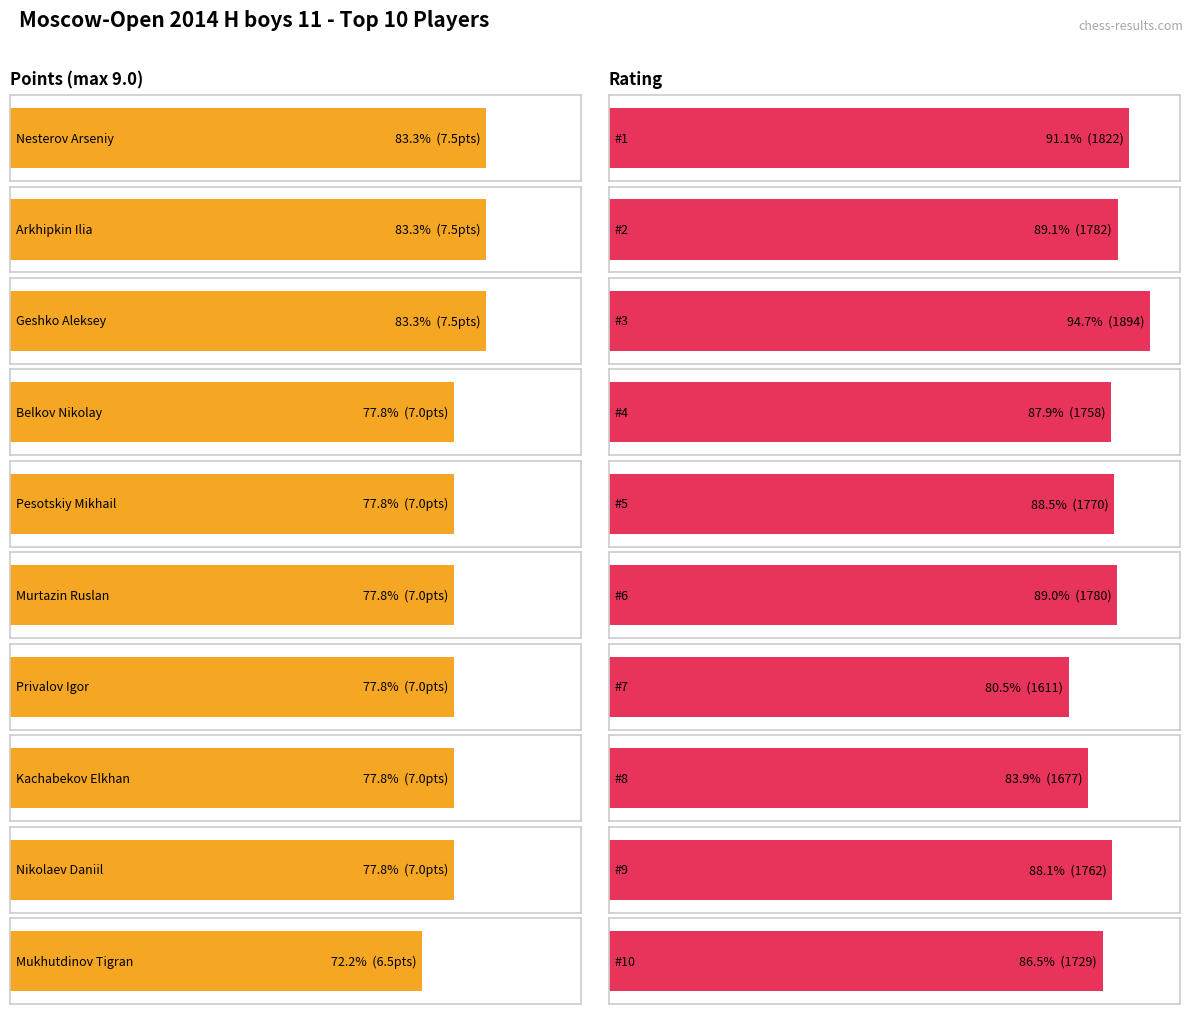

Reading left to right, list all the values displayed in this chart.

Points: Nesterov Arseniy=7.5	Arkhipkin Ilia=7.5	Geshko Aleksey=7.5	Belkov Nikolay=7.0	Pesotskiy Mikhail=7.0	Murtazin Ruslan=7.0	Privalov Igor=7.0	Kachabekov Elkhan=7.0	Nikolaev Daniil=7.0	Mukhutdinov Tigran=6.5
Rating: Nesterov Arseniy=1822.0	Arkhipkin Ilia=1782.0	Geshko Aleksey=1894.0	Belkov Nikolay=1758.0	Pesotskiy Mikhail=1770.0	Murtazin Ruslan=1780.0	Privalov Igor=1611.0	Kachabekov Elkhan=1677.0	Nikolaev Daniil=1762.0	Mukhutdinov Tigran=1729.0